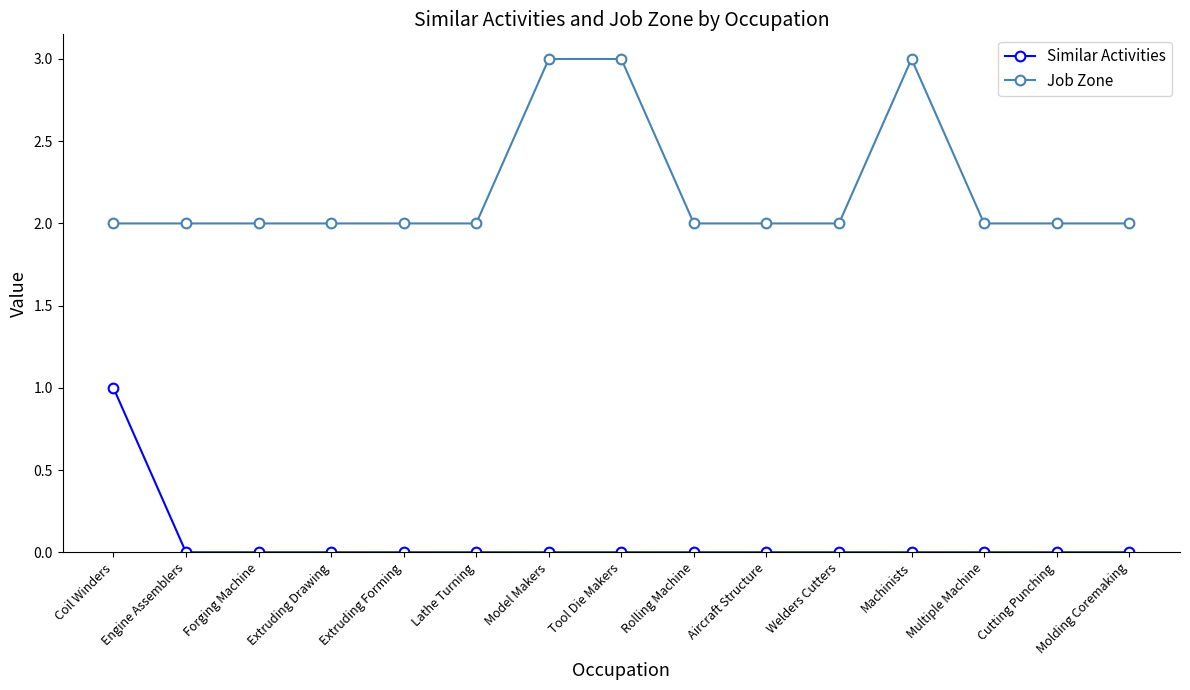

What is the difference between the Job Zone values at Cutting Punching and Tool Die Makers?

1